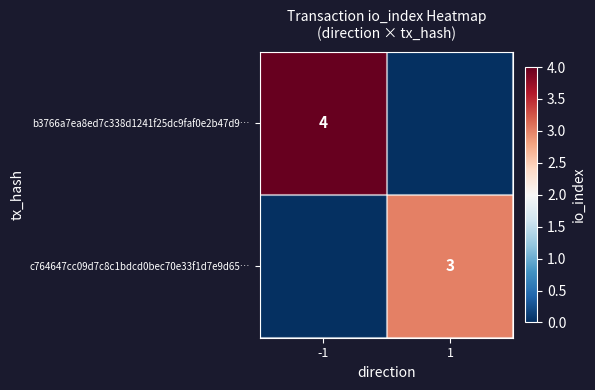

Is it true that c764647cc09d7c8c1bdcd0bec70e33f1d7e9d65… equals 4 at 1?

False